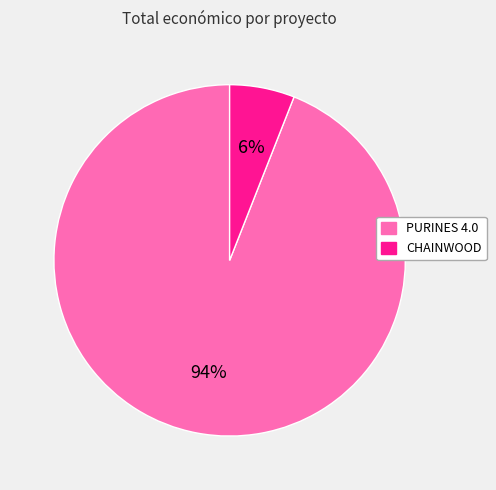

How many segments does this pie chart have?

2